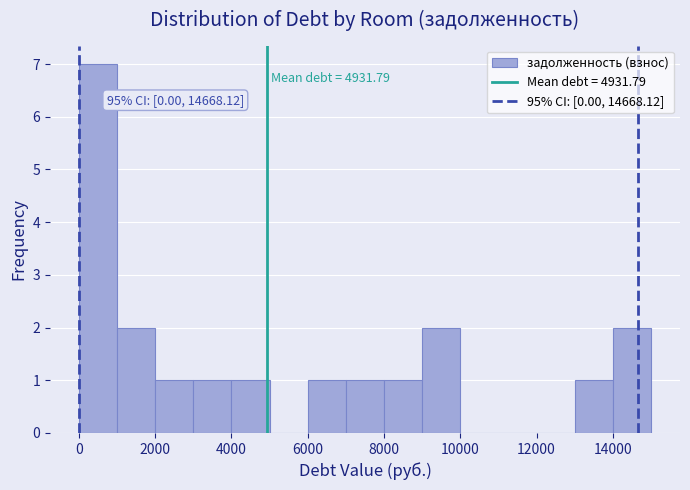

Which range on the x-axis has the tallest bar?

0 to 1000